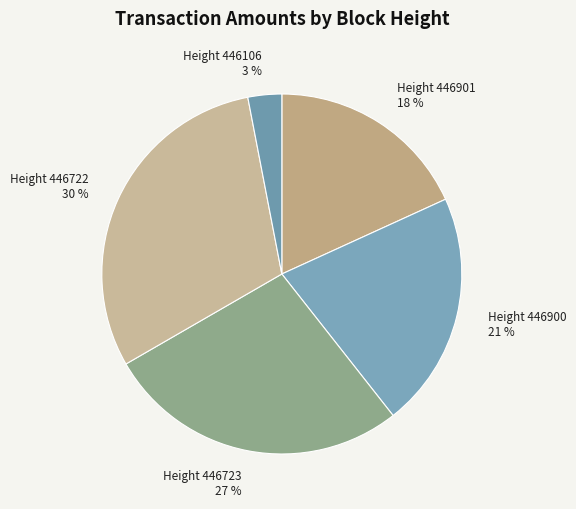

Does any single category account for the majority?

No